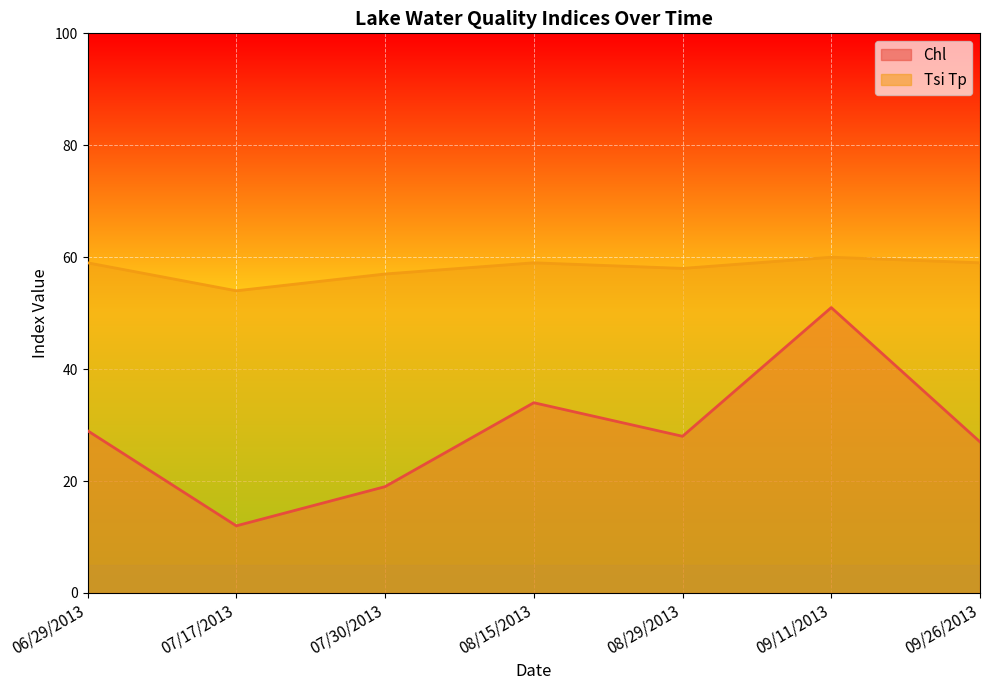

Which series has the widest spread of values?

Chl